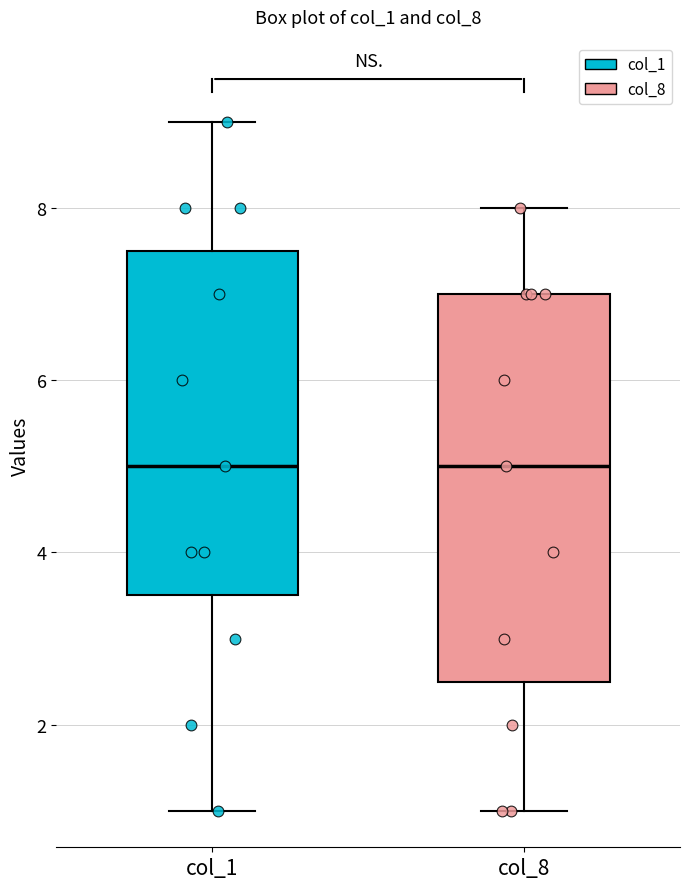

Reading left to right, transcribe this box plot: for each box, give where its median line is, the range the box spans, and where its two whiskers end, as read against the y-axis. The values are not printed on the chart, so give them approximately, as read against the axis.

col_1: median 5.0, box 3.6 to 7.6, whiskers 1.0 to 9.0
col_8: median 5.0, box 2.6 to 7.0, whiskers 1.0 to 8.0